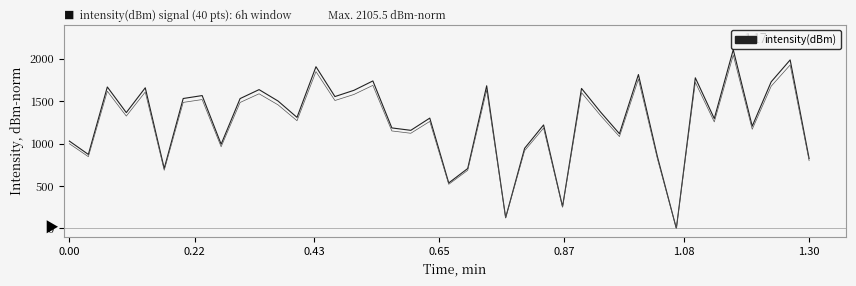

The value of intensity(dBm) at 27 is 669.2. True or false?

False